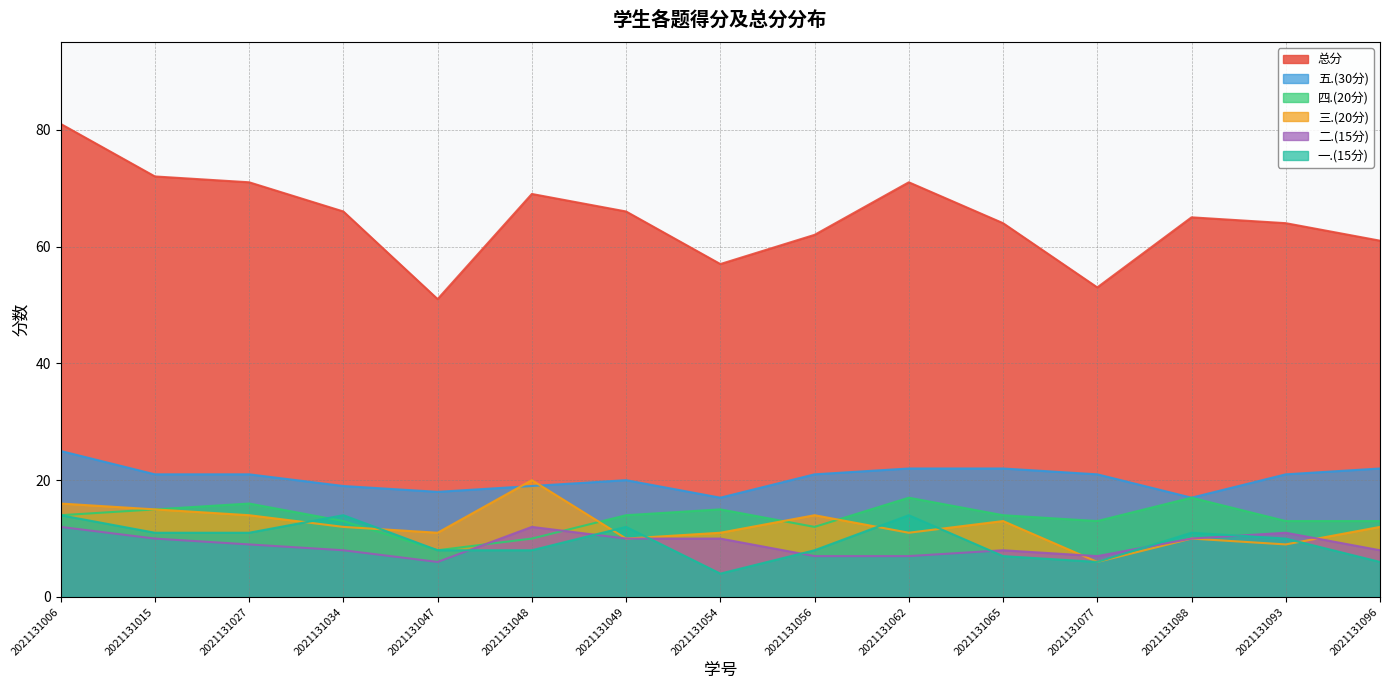

At which label does 二.(15分) first exceed 9?

2021131006